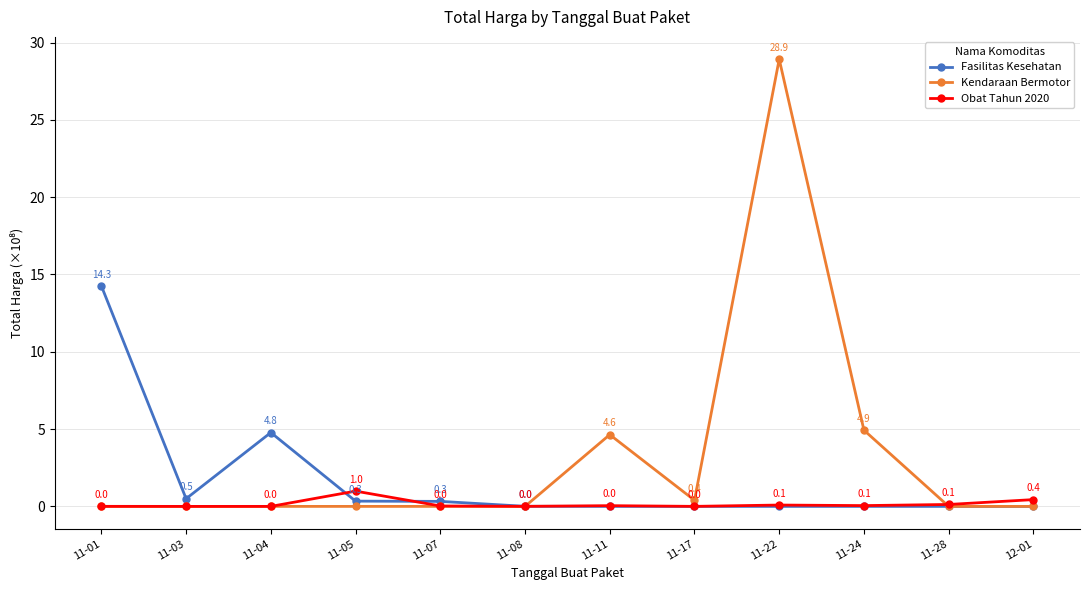

What are all the series names shown in the legend?

Fasilitas Kesehatan, Kendaraan Bermotor, Obat Tahun 2020